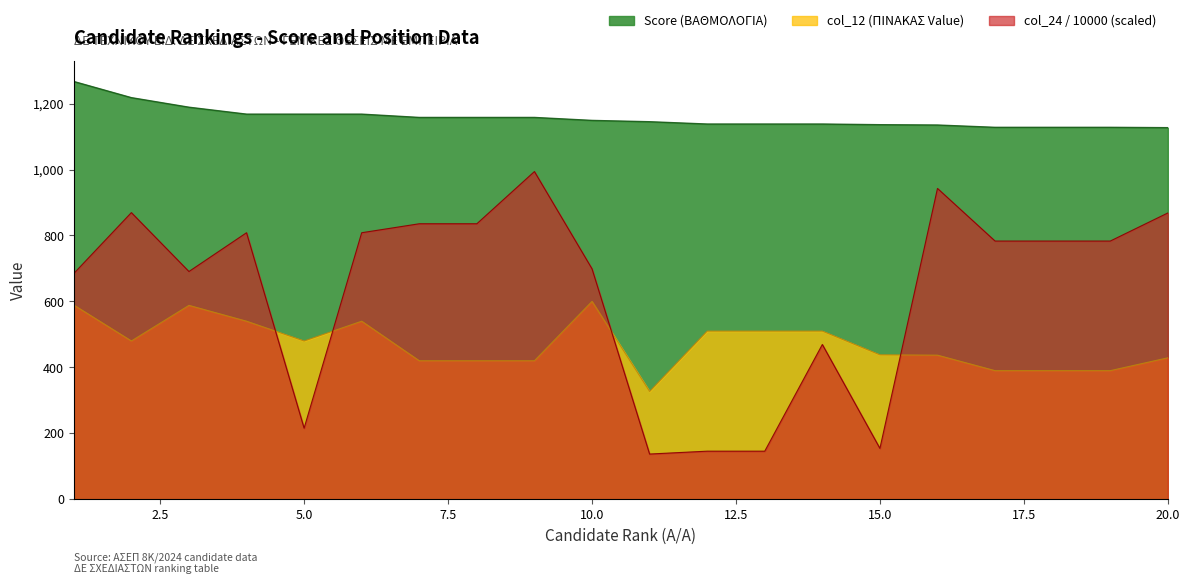

Between 15 and 18, which series saw the biggest shift?

col_24